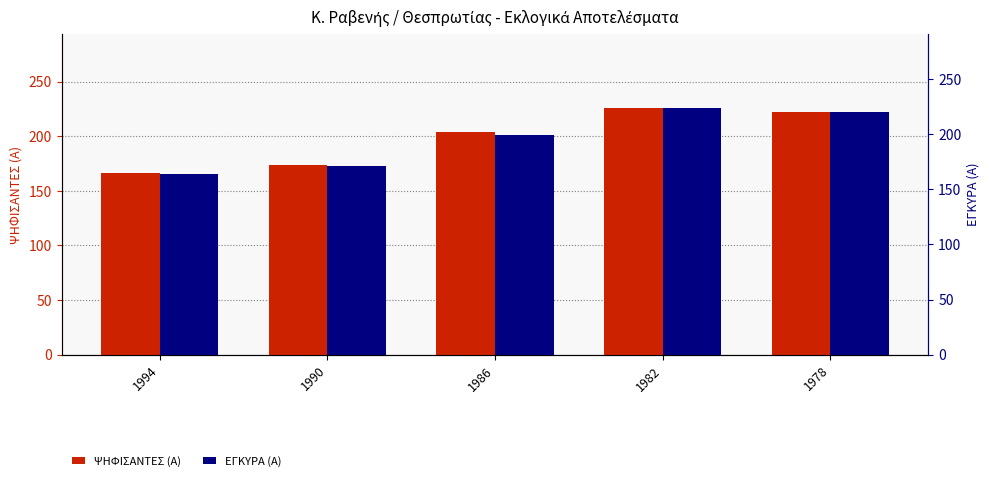

Which series has the largest range (max minus min)?

ΨΗΦΙΣΑΝΤΕΣ (Α)